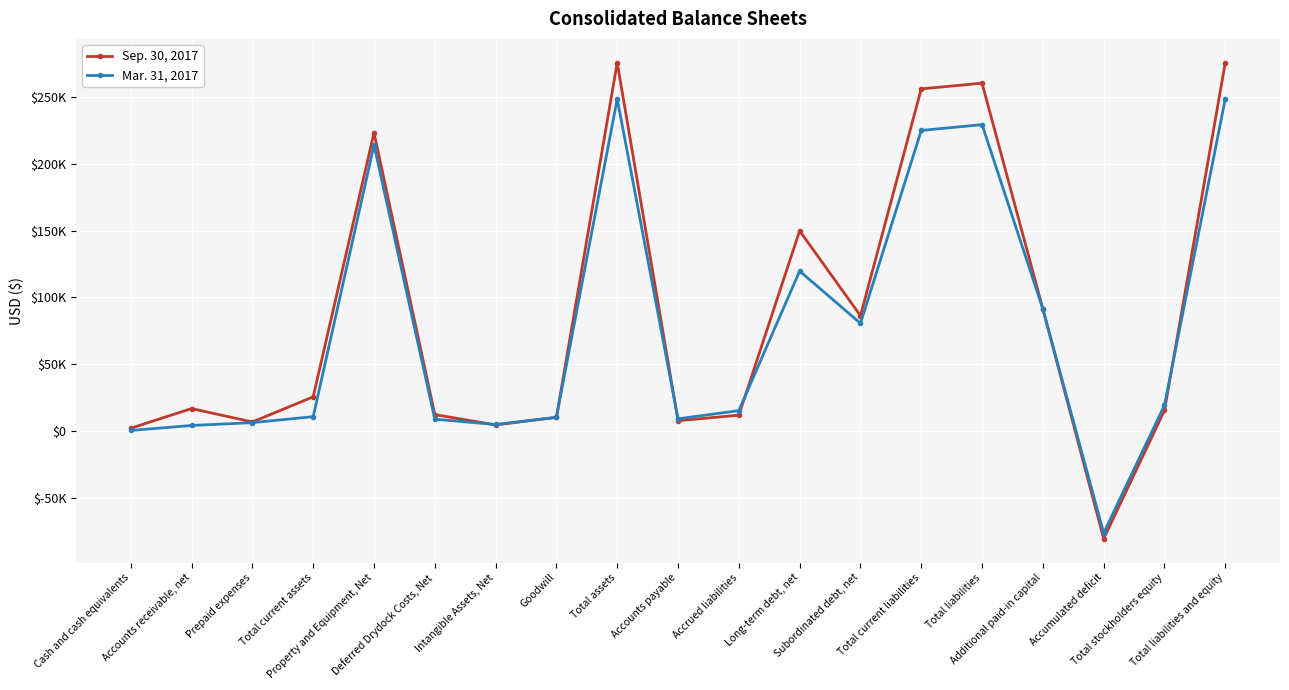

What are all the series names shown in the legend?

Sep. 30, 2017, Mar. 31, 2017